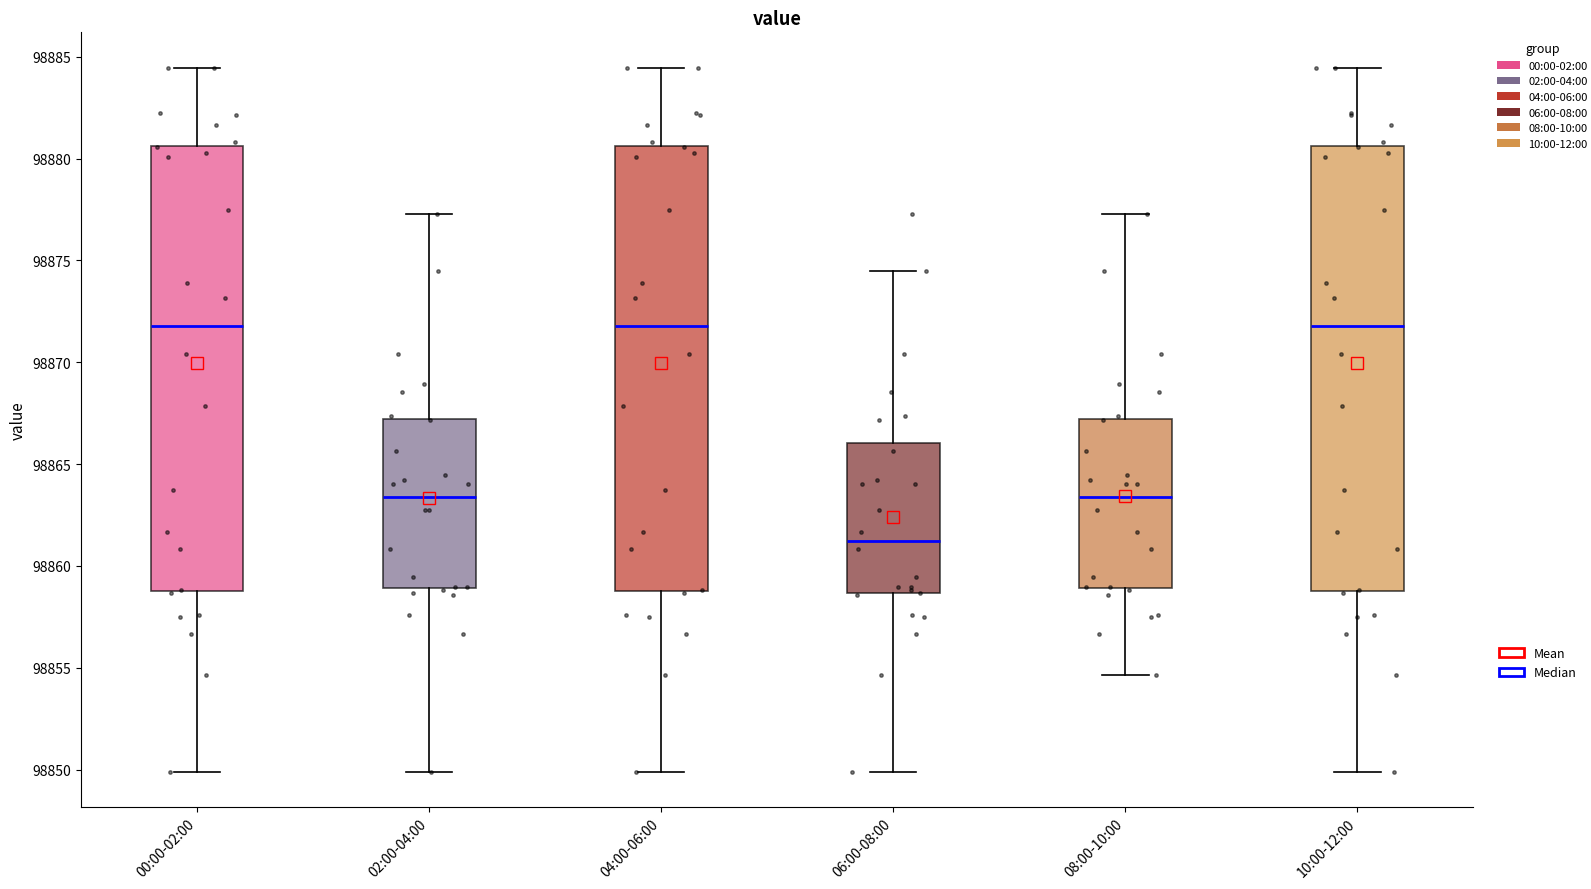

Which box has the lowest median line?

06:00-08:00